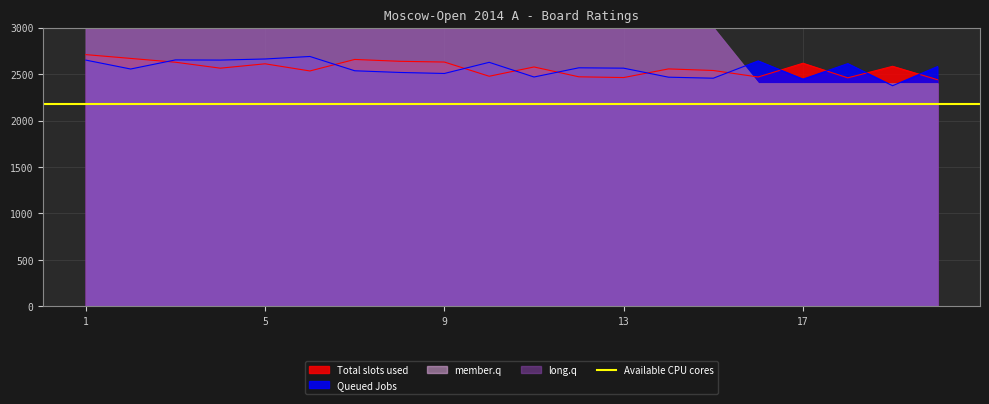

What is the highest value of the Total slots used series?

2710